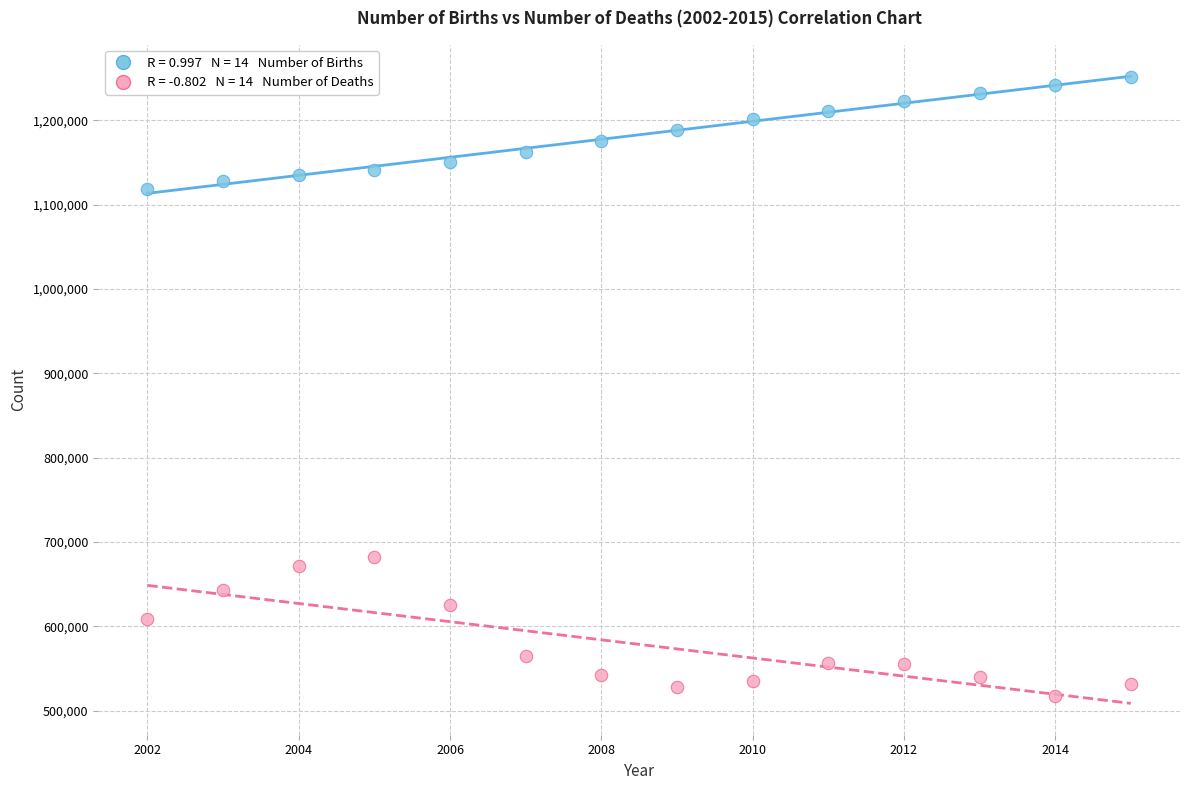

Across all data points, what is the range of Y values (max minus min)?

733853